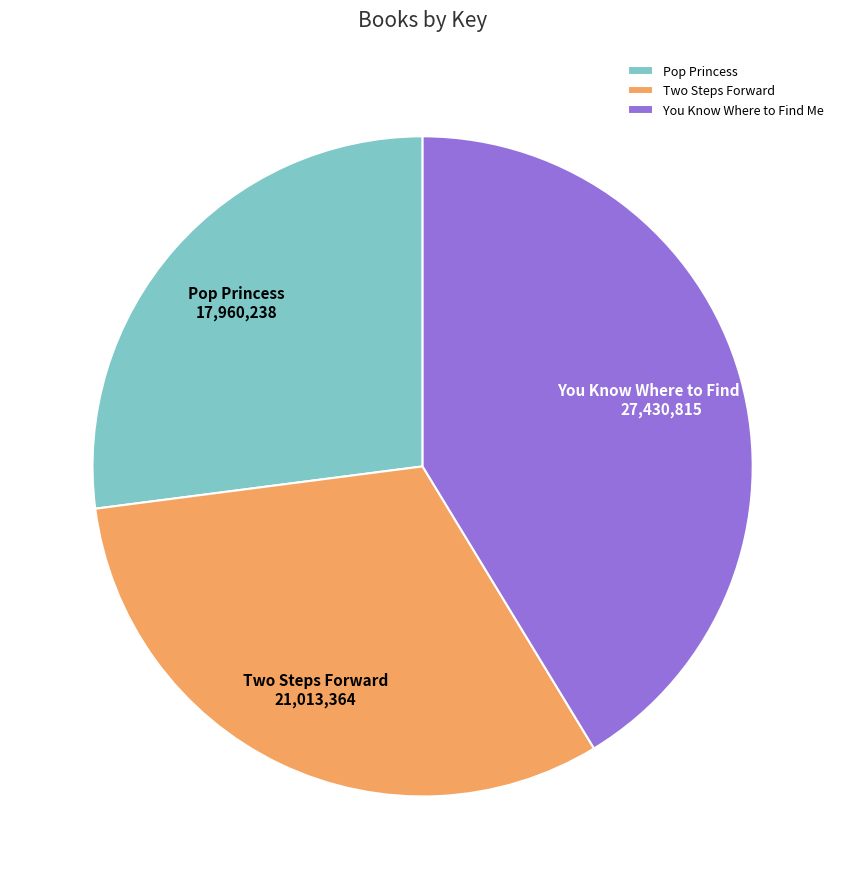

The You Know Where to Find Me slice represents 55% of the pie. True or false?

False